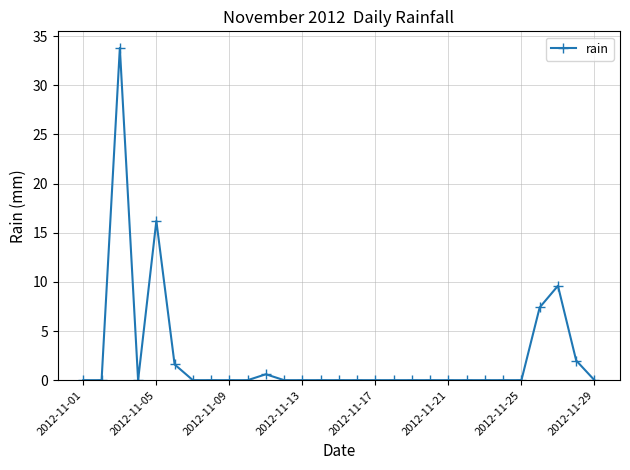

What is the value of the 28th point from the left?

2.0